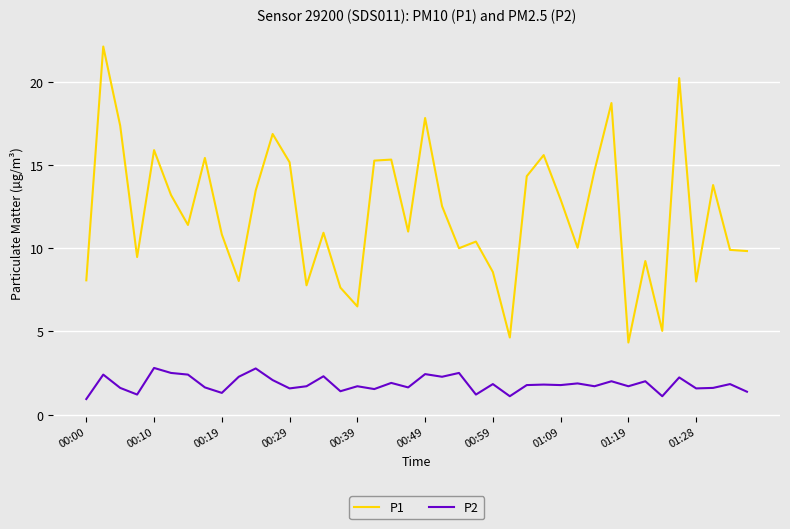

True or false: P2 and P1 intersect in this chart.

False